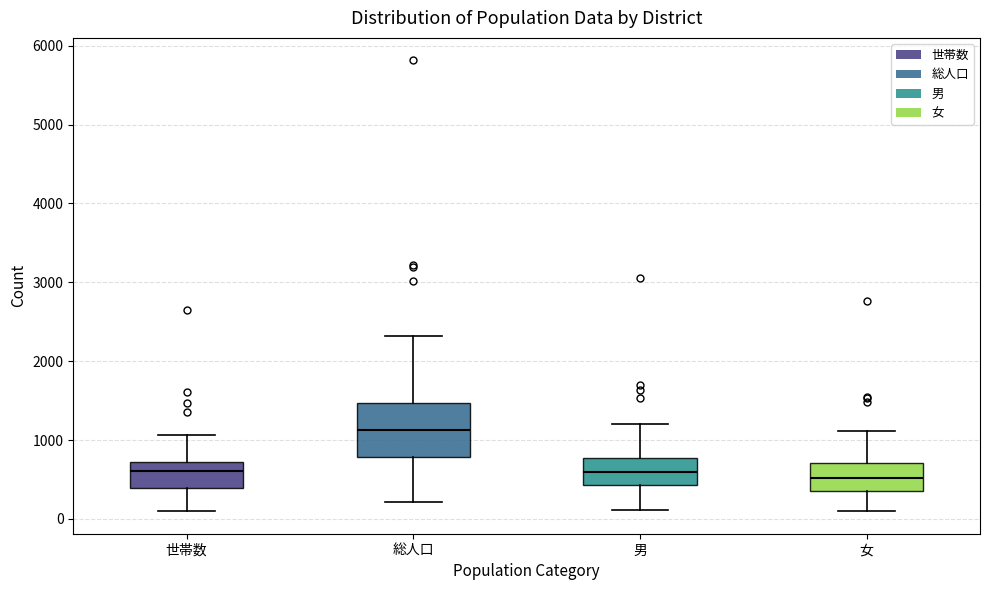

Comparing the boxes themselves (not the whiskers), which one is the tallest?

総人口